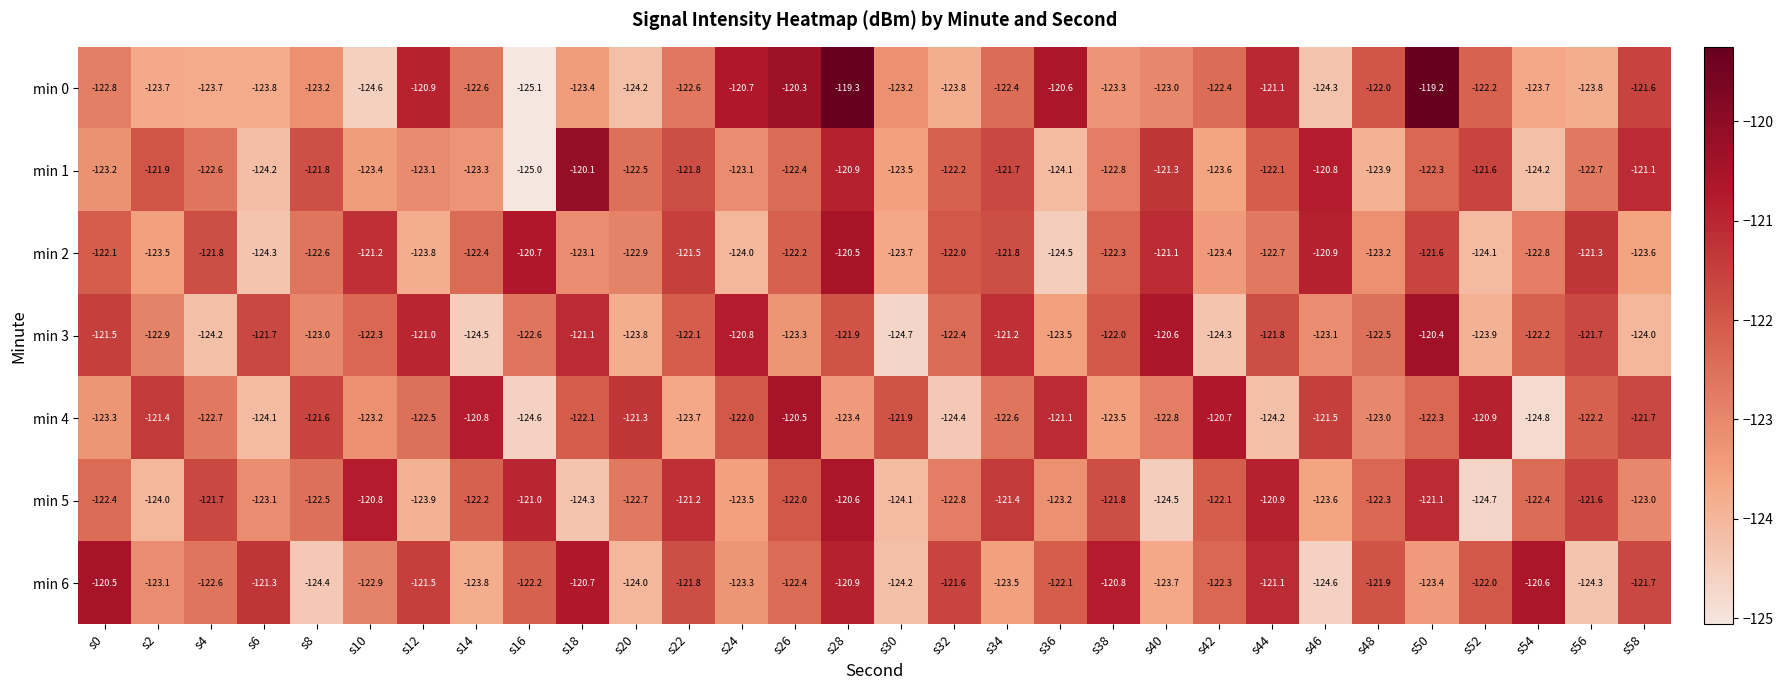

What is the difference between the highest and lowest values at s16?

4.4